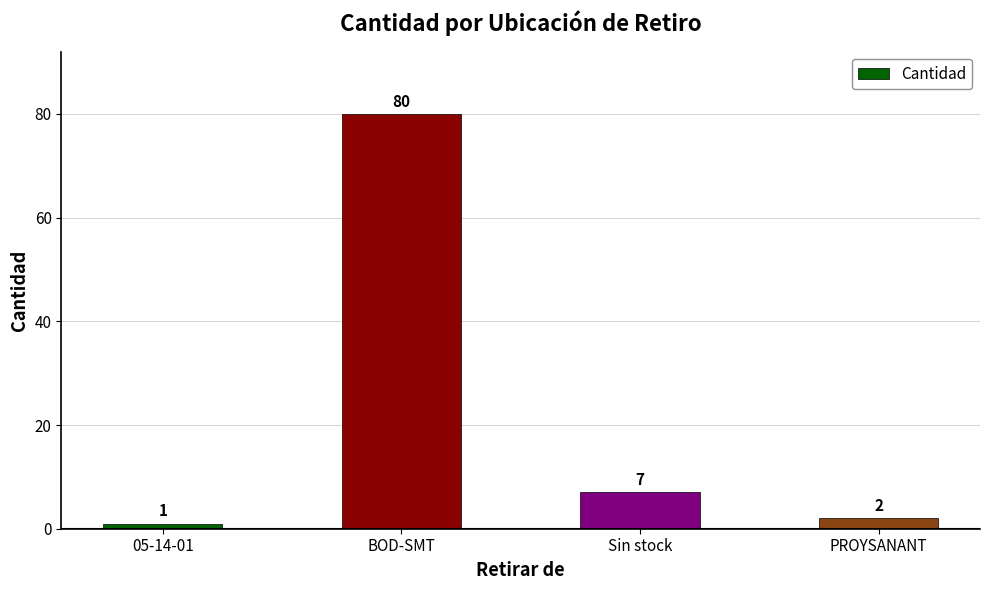

What is the label of the 1st bar from the right?

PROYSANANT